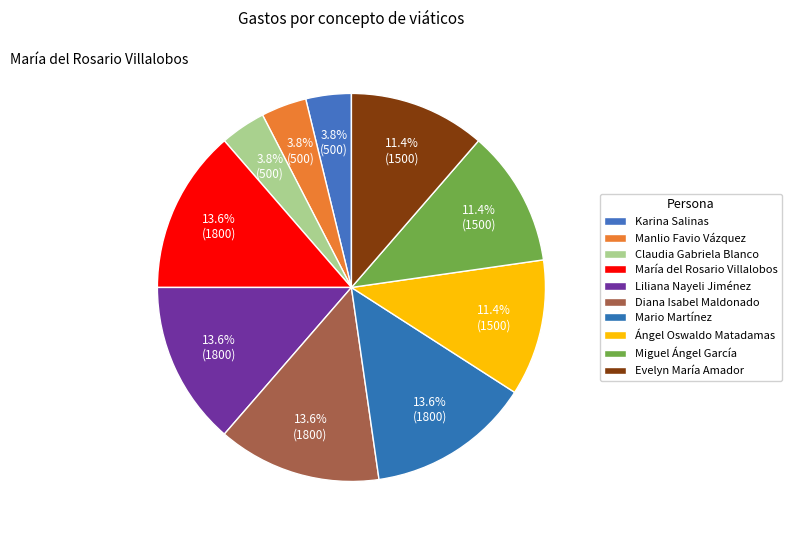

The Mario Martínez slice represents 24% of the pie. True or false?

False